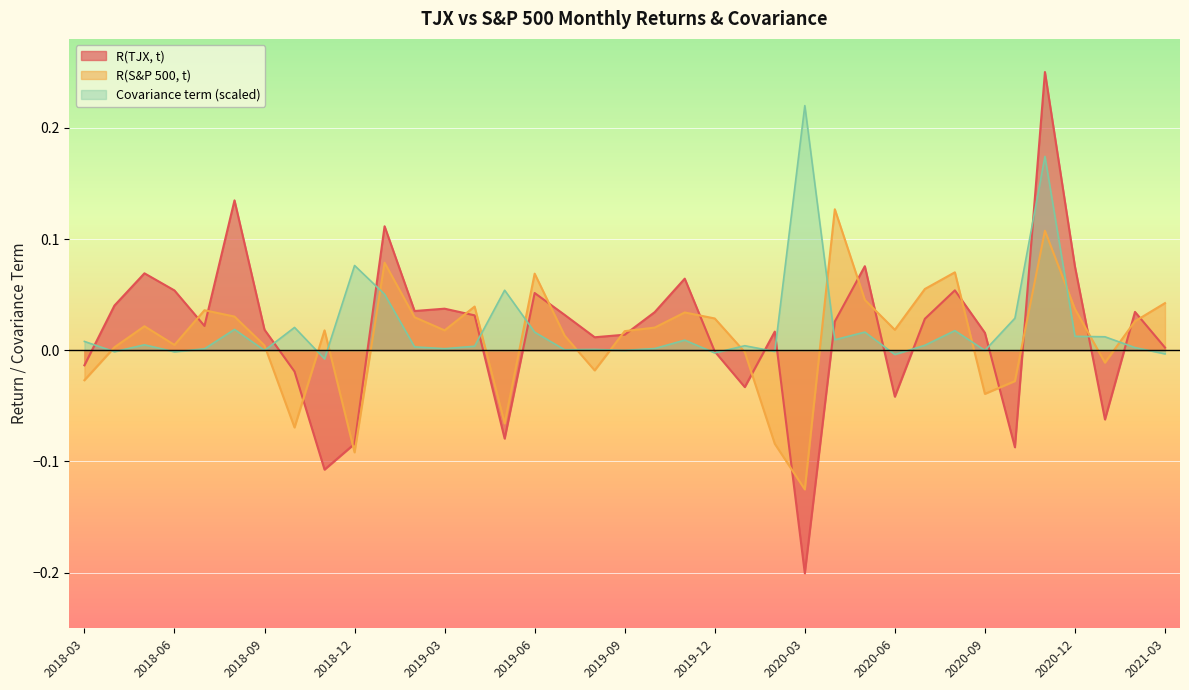

True or false: Covariance term and R(TJX, t) intersect in this chart.

True